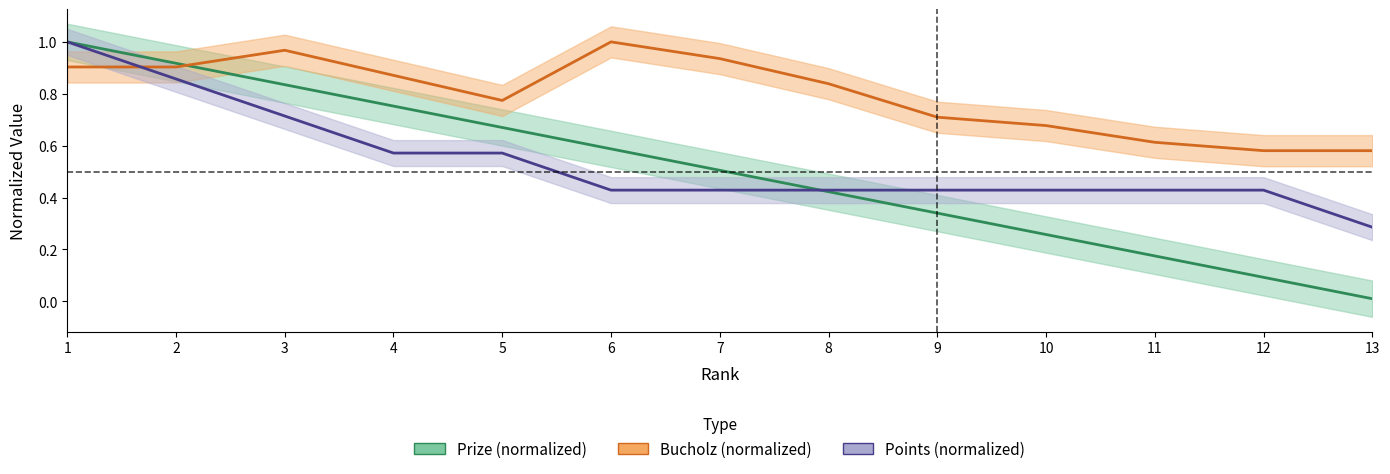

Count the number of data series in this chart.

3